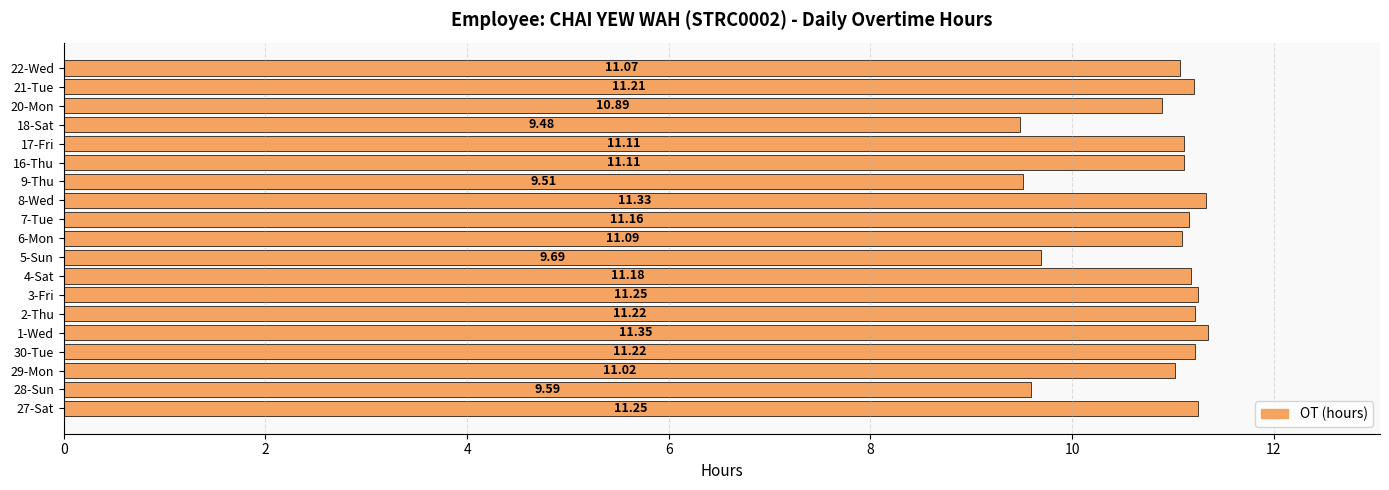

Which label corresponds to the smallest value in the chart?

18-Sat